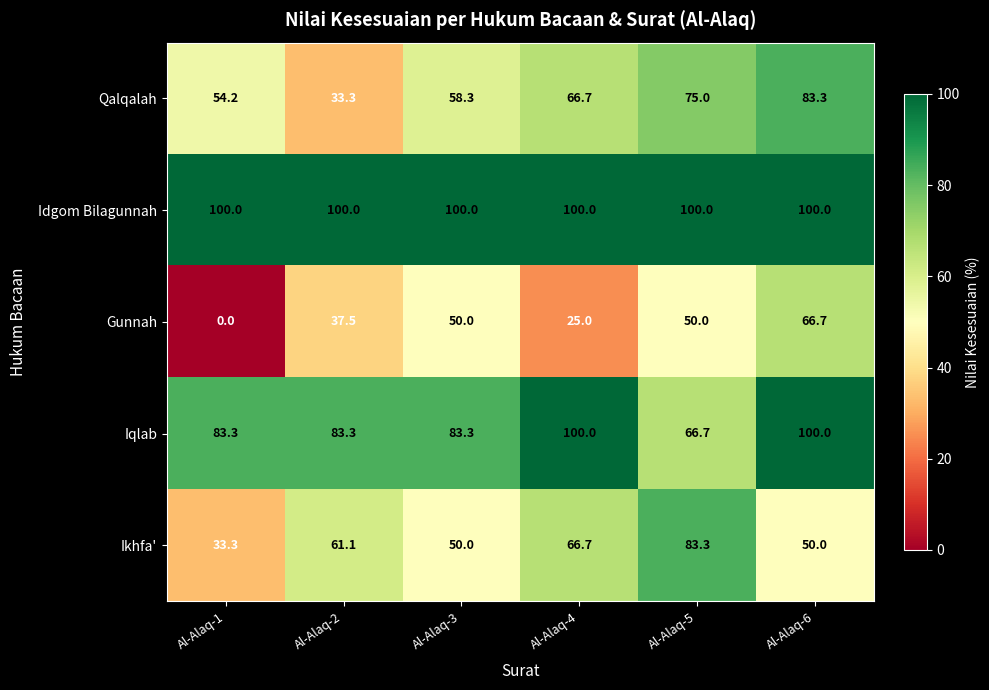

At how many categories does at least one series exceed 7?

6